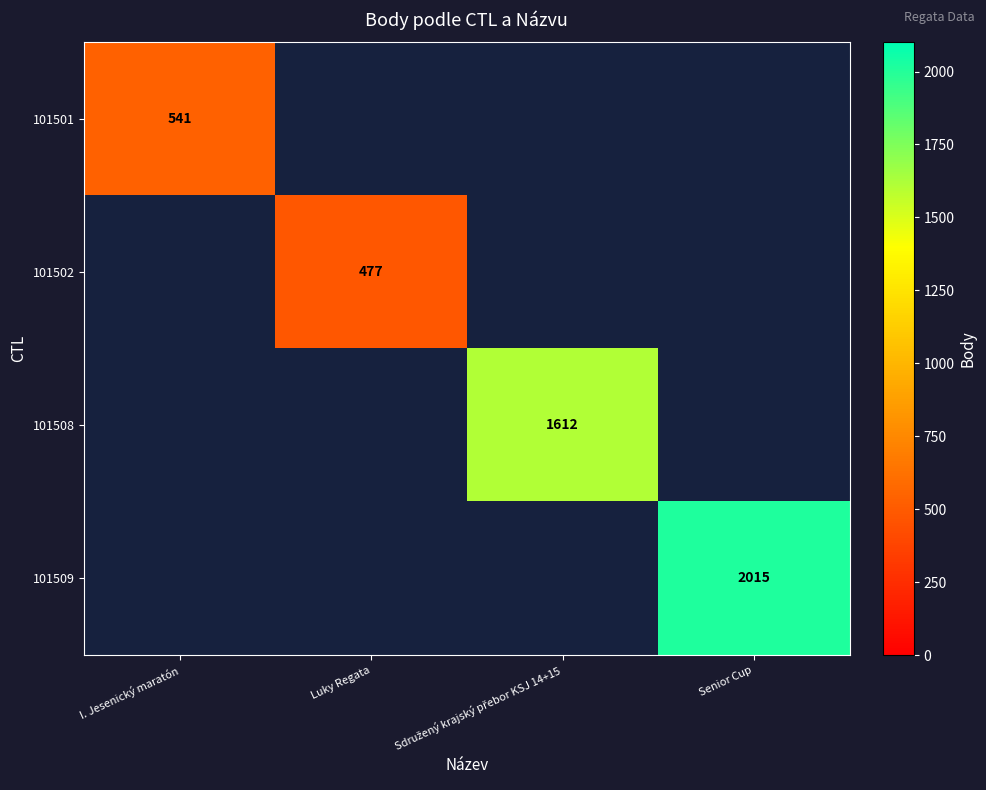

The value of 101501 at I. Jesenický maratón is 769. True or false?

False